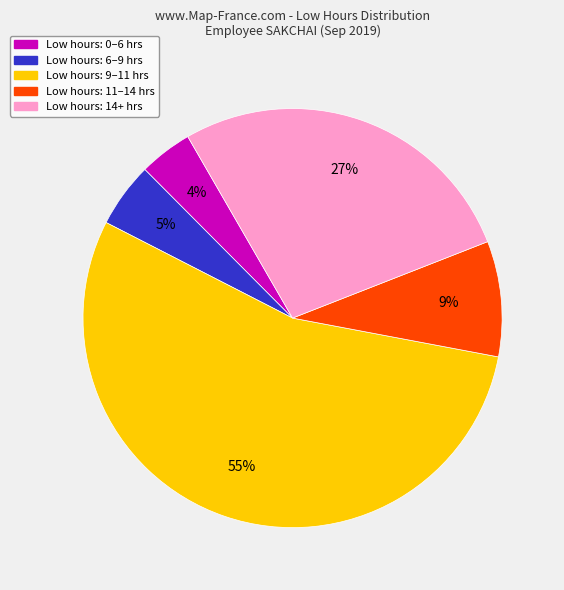

To the nearest percent, what is the average slice percentage?

20%